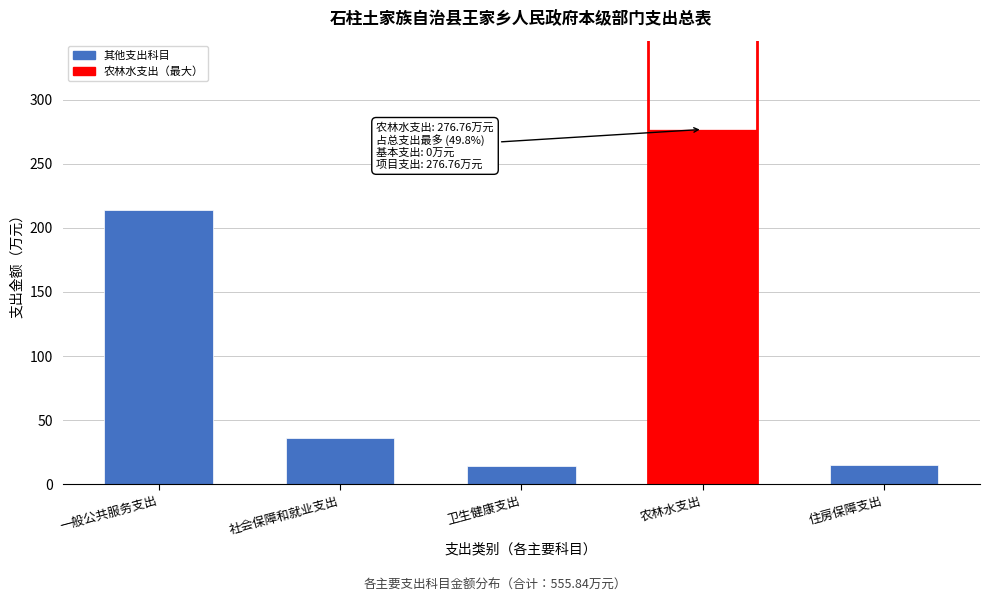

Which category has the highest value across all series?

农林水支出